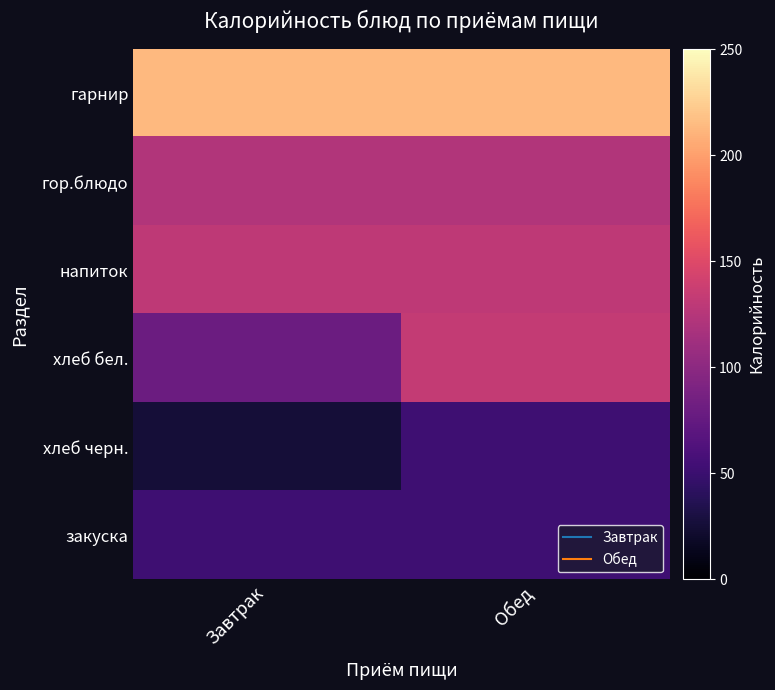

How many categories are shown in the chart?

2